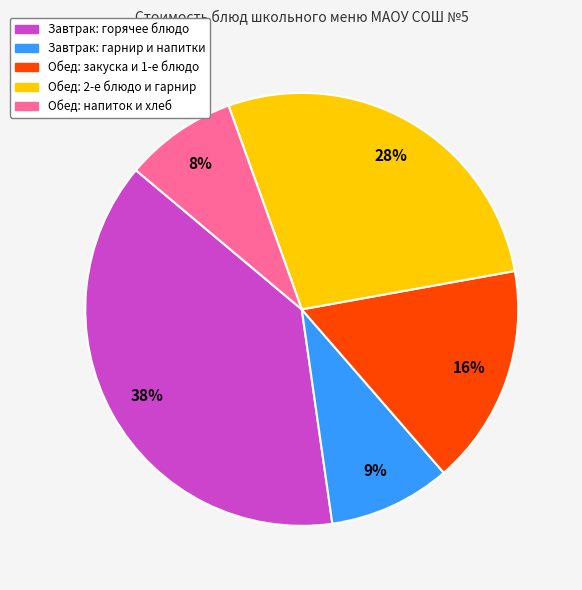

To the nearest percent, what is the difference between the largest and smallest slice percentages?

30%